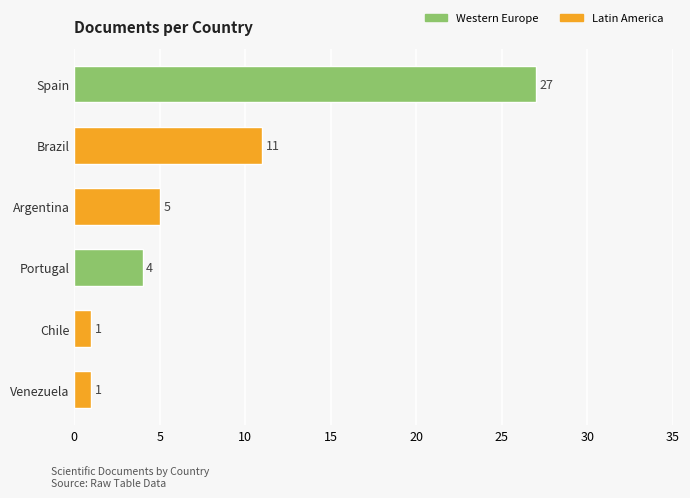

The value at Spain is 27. True or false?

True